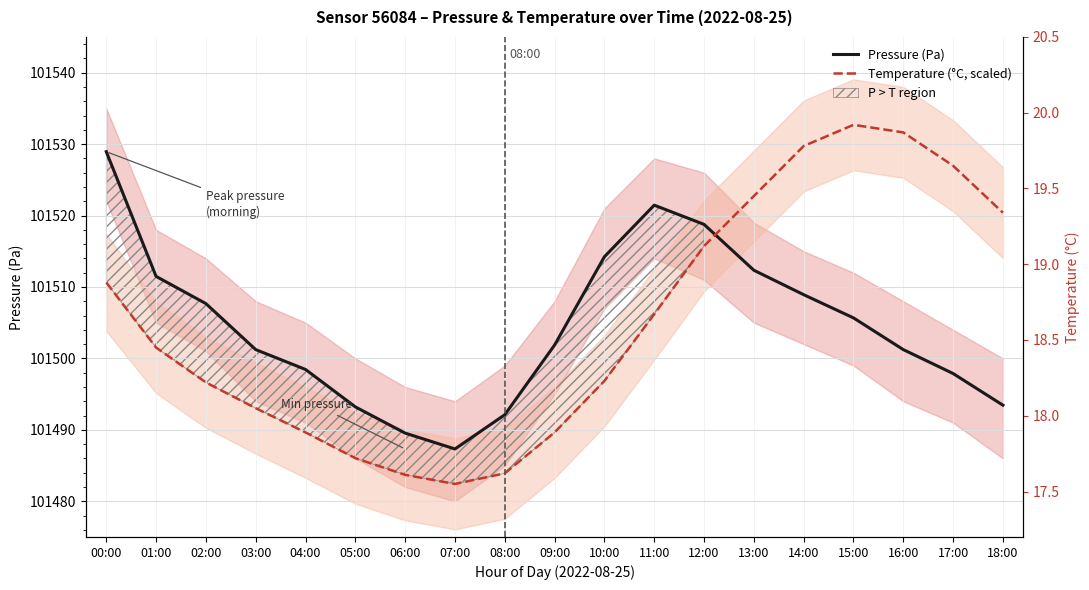

What is the minimum value shown in the chart?

101482.4